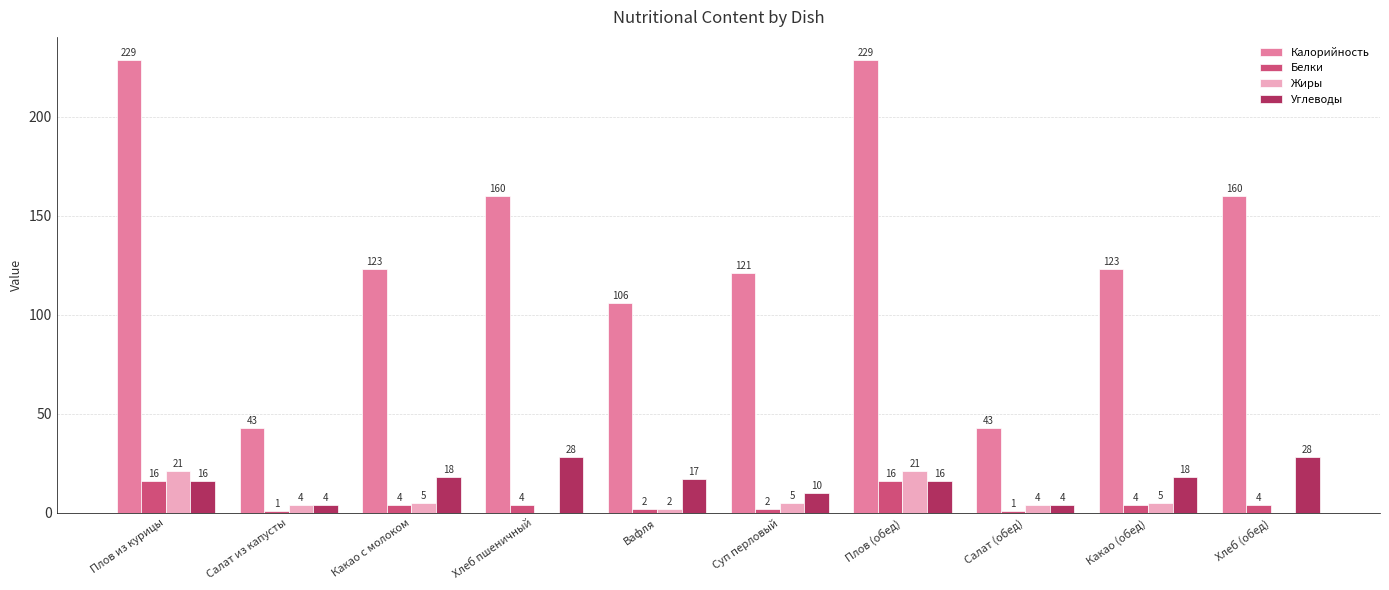

How many positive values does the Жиры series have?

8